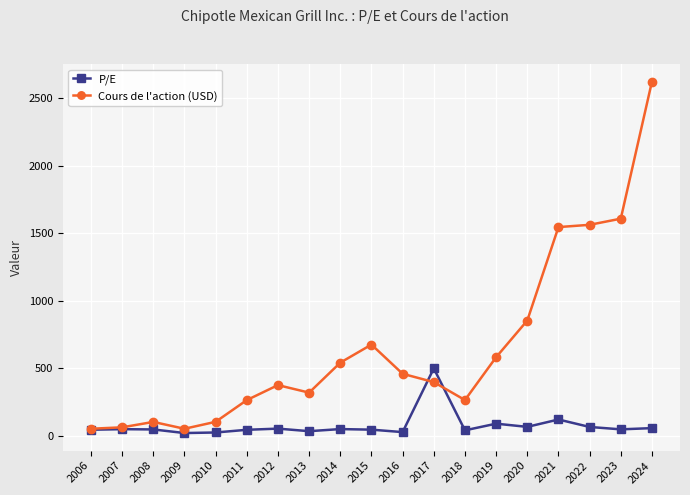

What is the value of the Cours de l'action (USD) point at the 15th from the left?

854.0